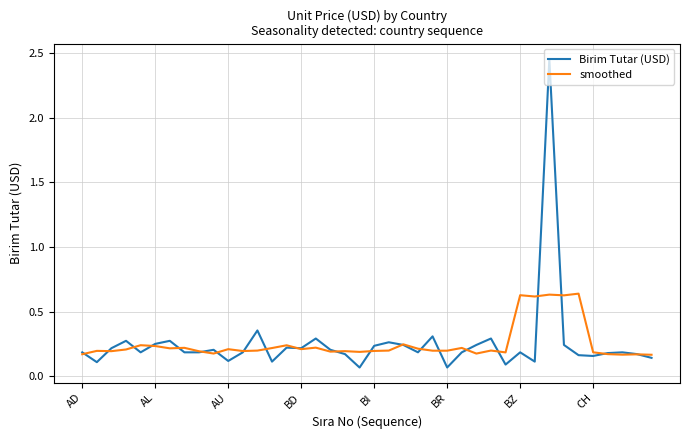

Rank the series by their maximum value, from highest to lowest.

Birim Tutar (USD), smoothed